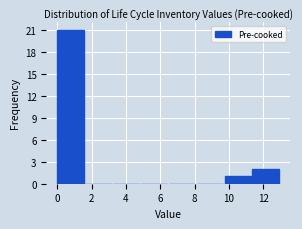

What is the height of the bar covering 9.8 to 11.4 on the x-axis? Neither the bar edges nor the heights are printed on the chart, so give them approximately, as read against the axes.

1